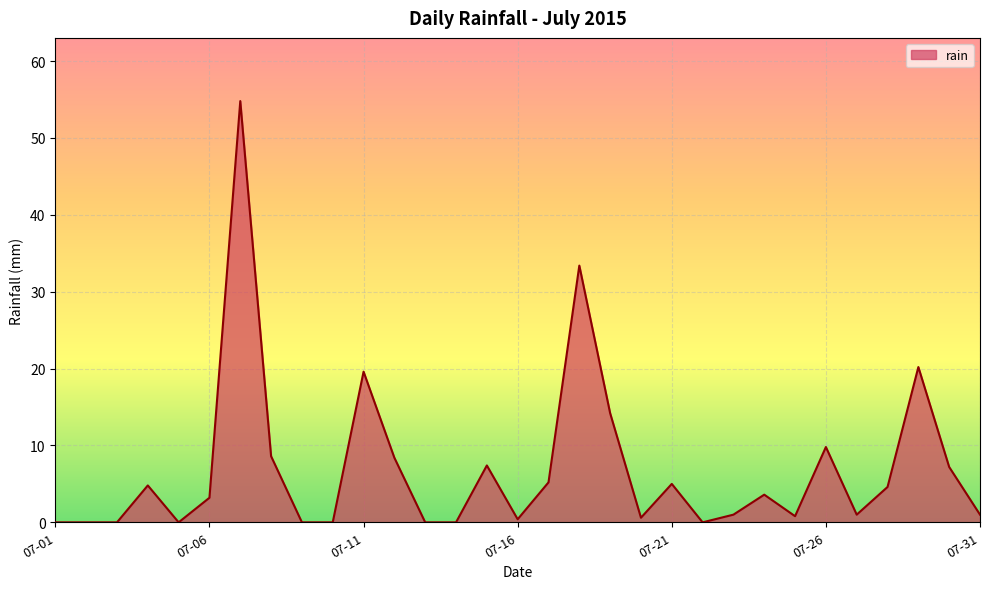

What is the greatest value displayed?

54.8